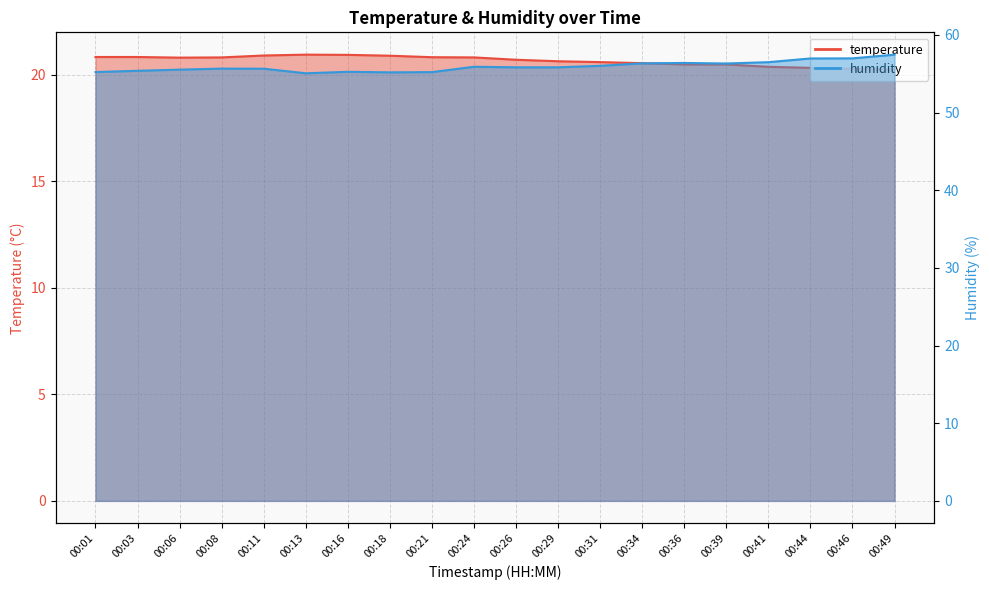

True or false: temperature and humidity intersect in this chart.

False